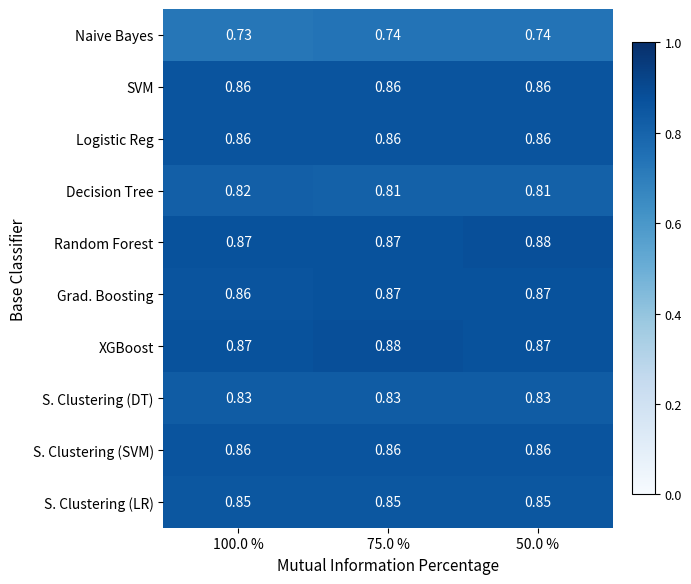

Is the value of SVM at 100.0 % greater than the value of Decision Tree at 100.0 %?

Yes